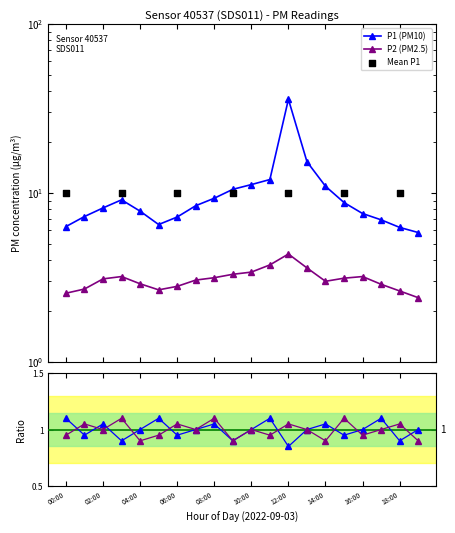

At how many categories does at least one series exceed 24?

1